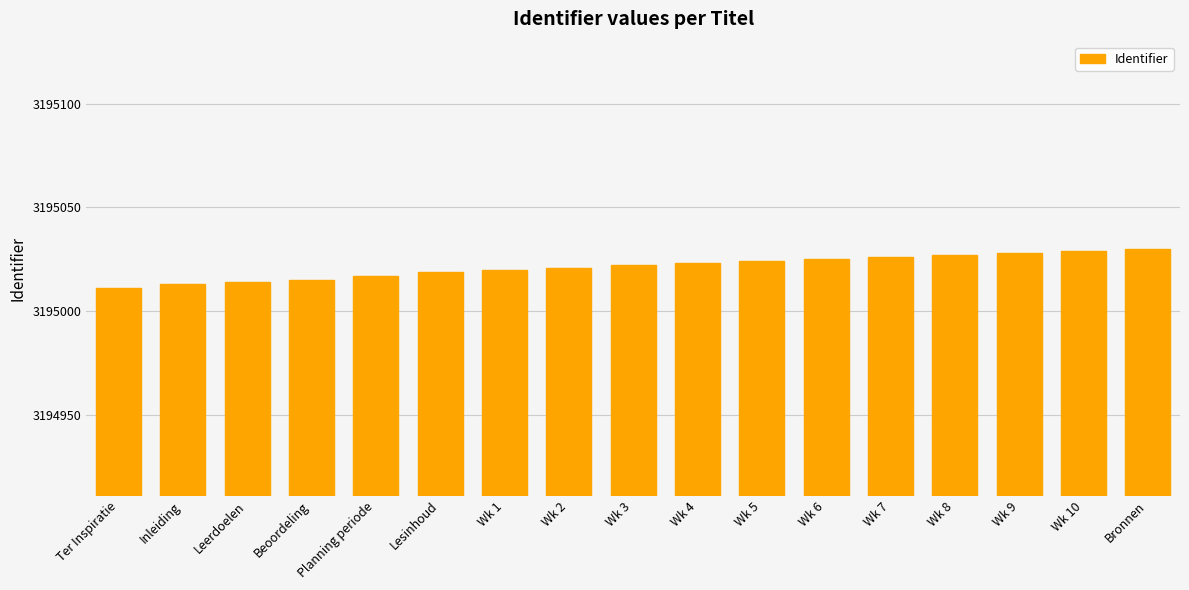

What is the change in value from Planning periode to Wk 7?

+9